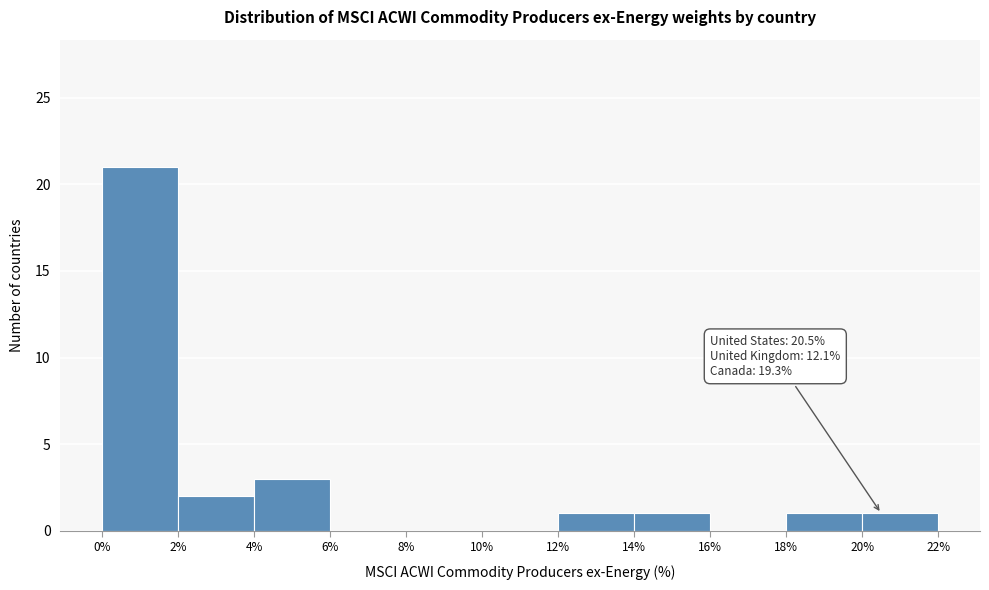

Over which range of the x-axis is the bar tallest?

0% to 2%